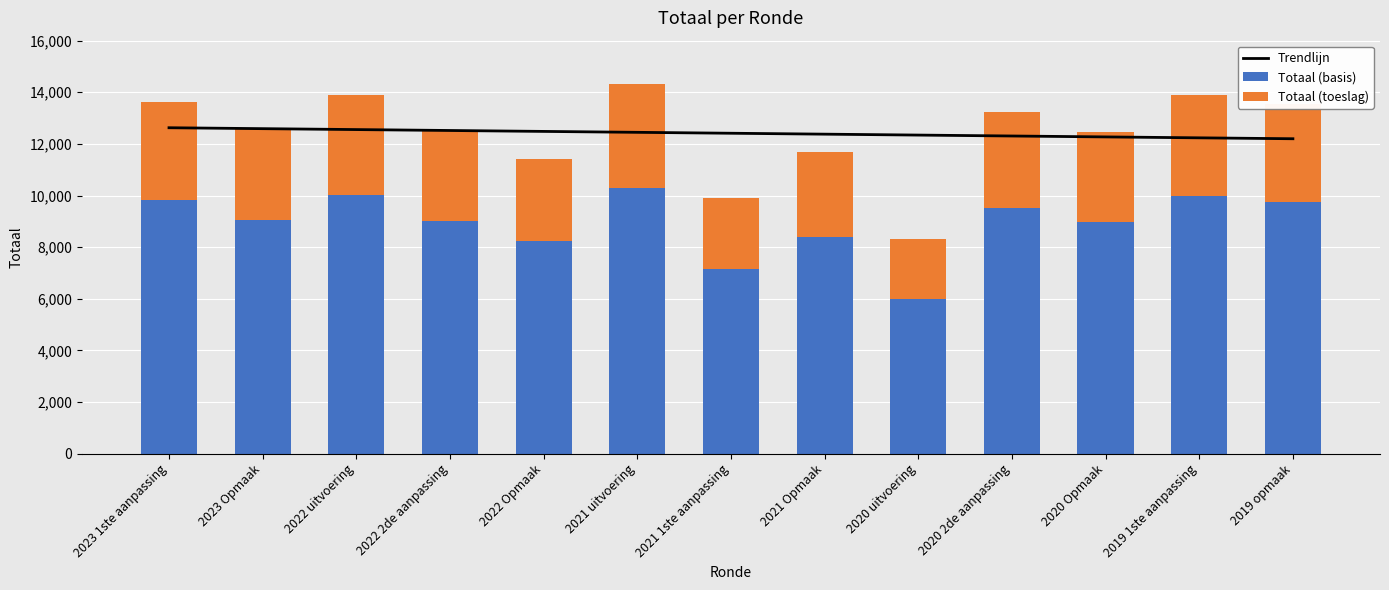

Where does the Totaal (basis) series first go above 9060?

2023 1ste aanpassing